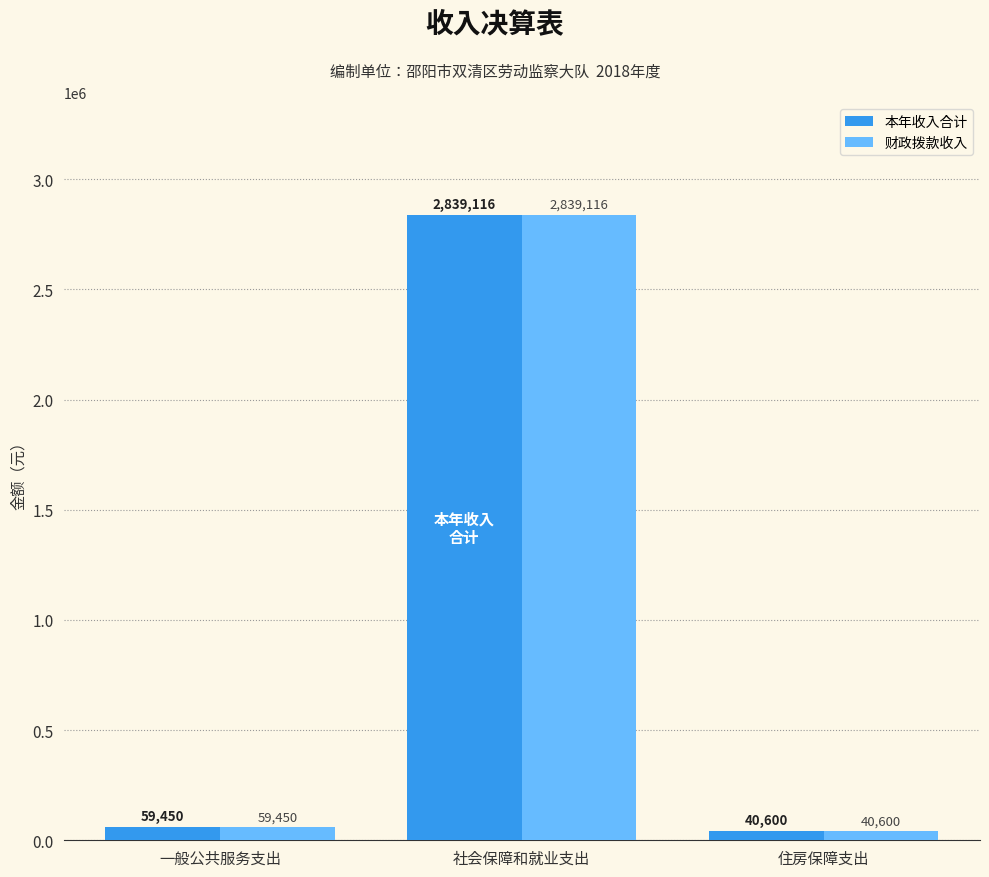

Is it true that 本年收入合计 equals 1915216 at 社会保障和就业支出?

False